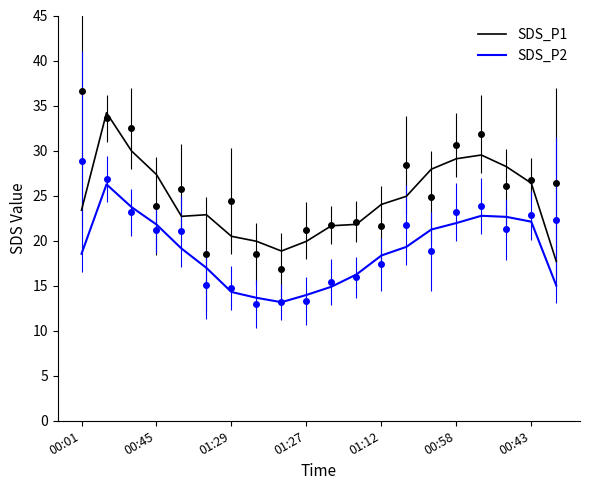

How many data points in SDS_P1 are above 24?

10